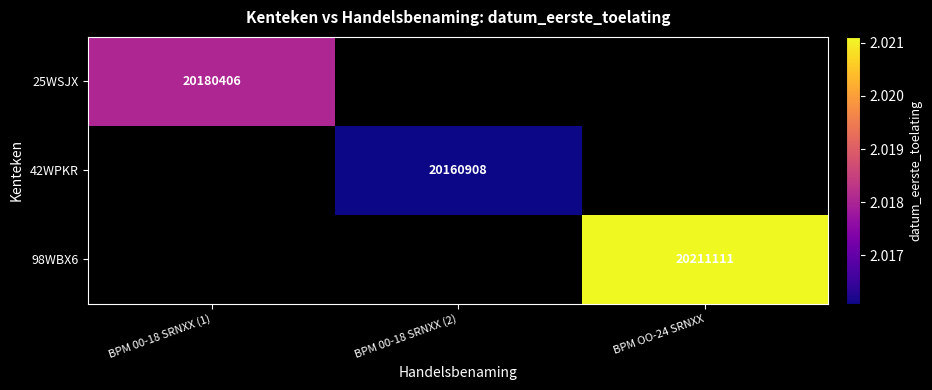

Which label corresponds to the smallest value in the chart?

BPM 00-18 SRNXX (2)